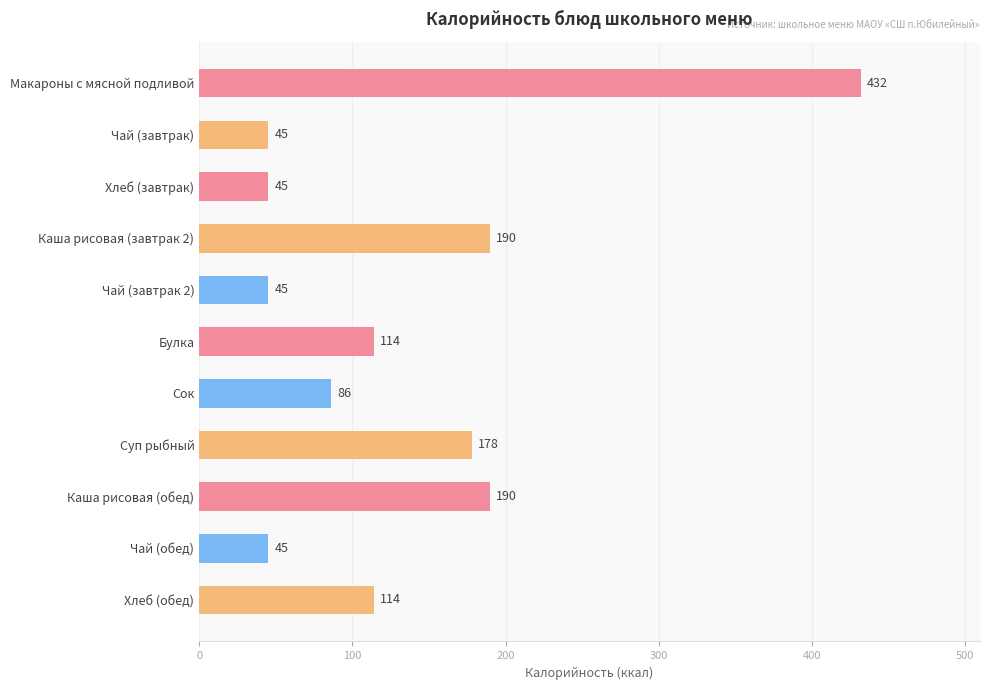

Between Суп рыбный and Чай (завтрак), which is larger?

Суп рыбный